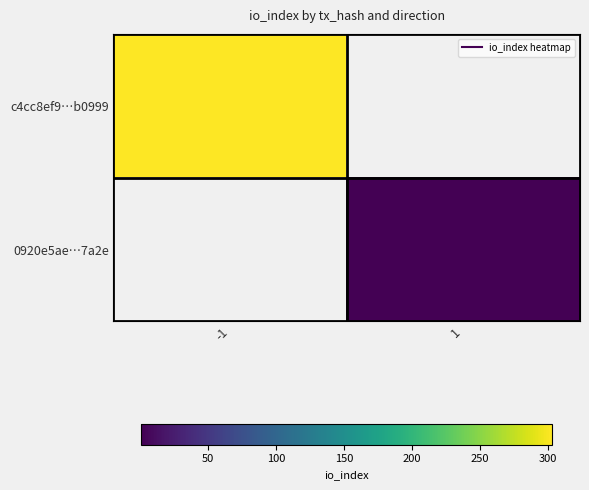

Which series has the widest spread of values?

c4cc8ef9…b0999